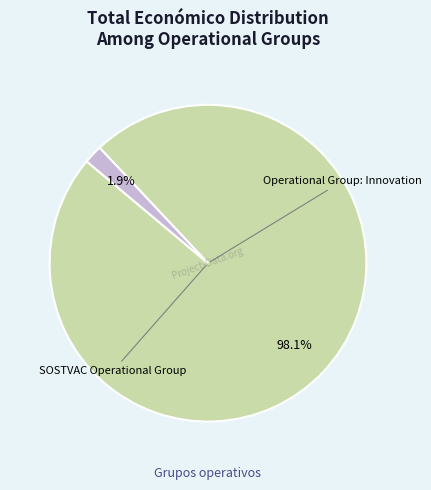

Is there a majority slice in this chart?

Yes